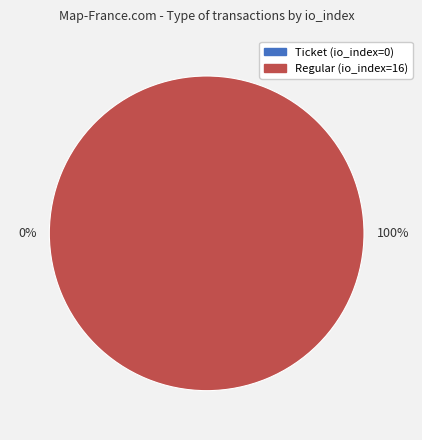

To the nearest percent, what is the difference between the Ticket (io_index=0) and Regular (io_index=16) slice percentages?

100%